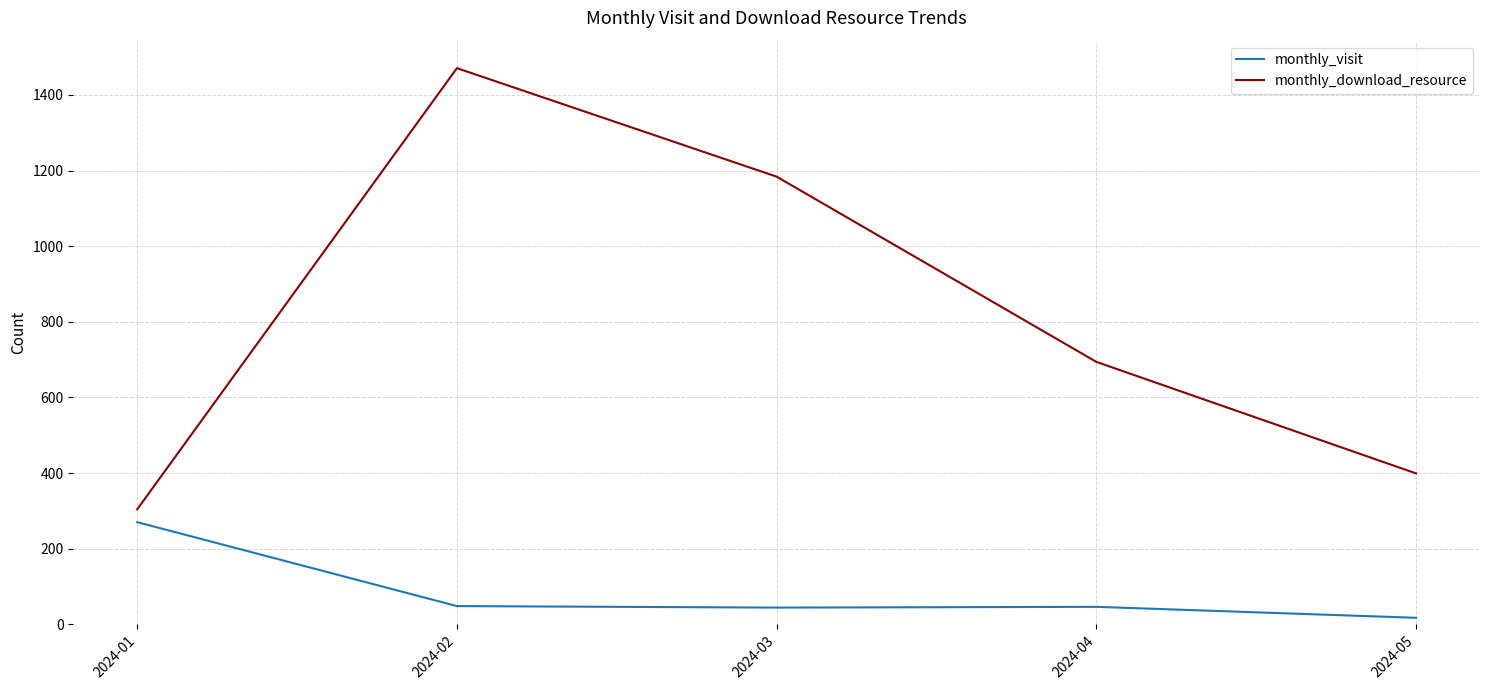

The monthly_download_resource series shows 399 at 2024-05. True or false?

True